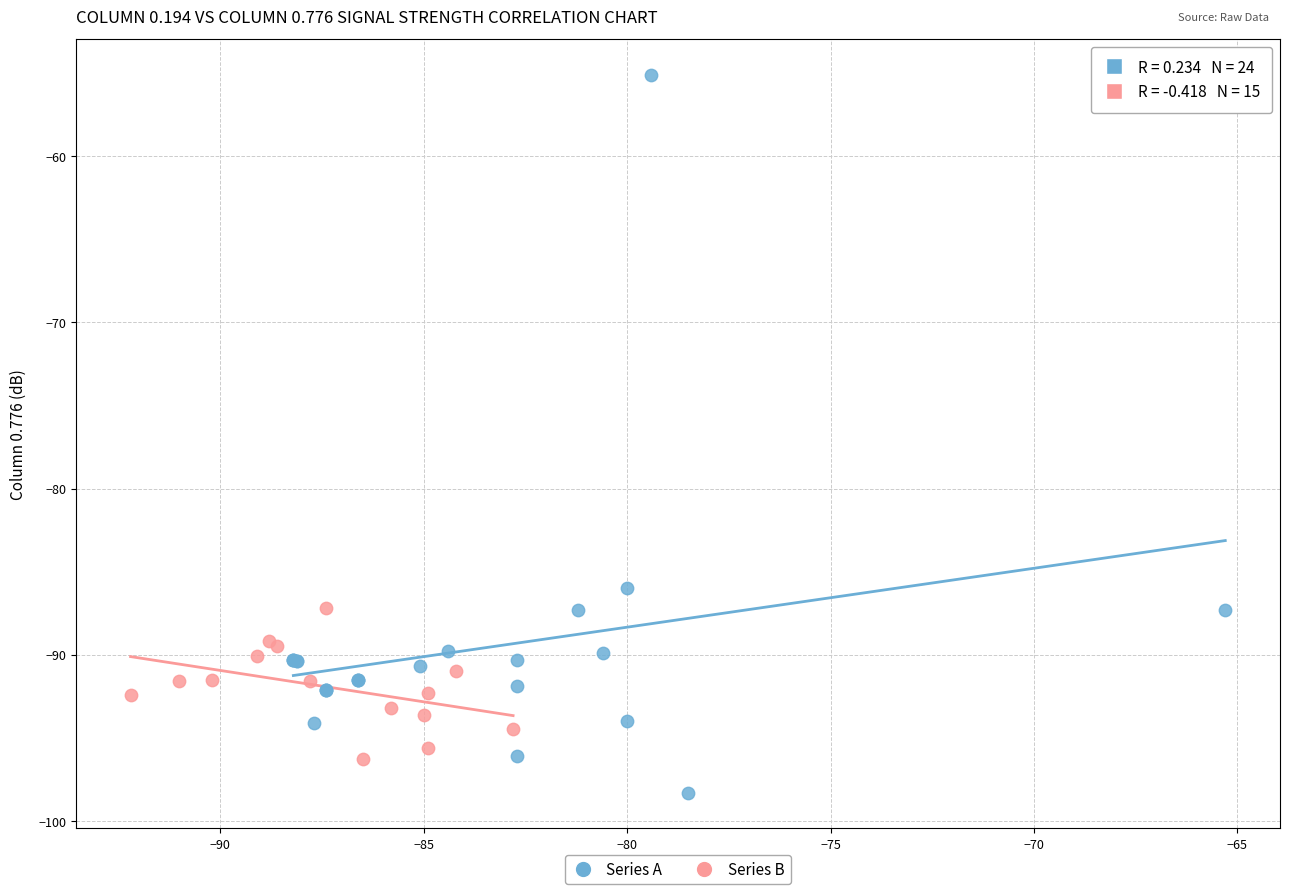

Which series has the widest spread of Y values?

Series A